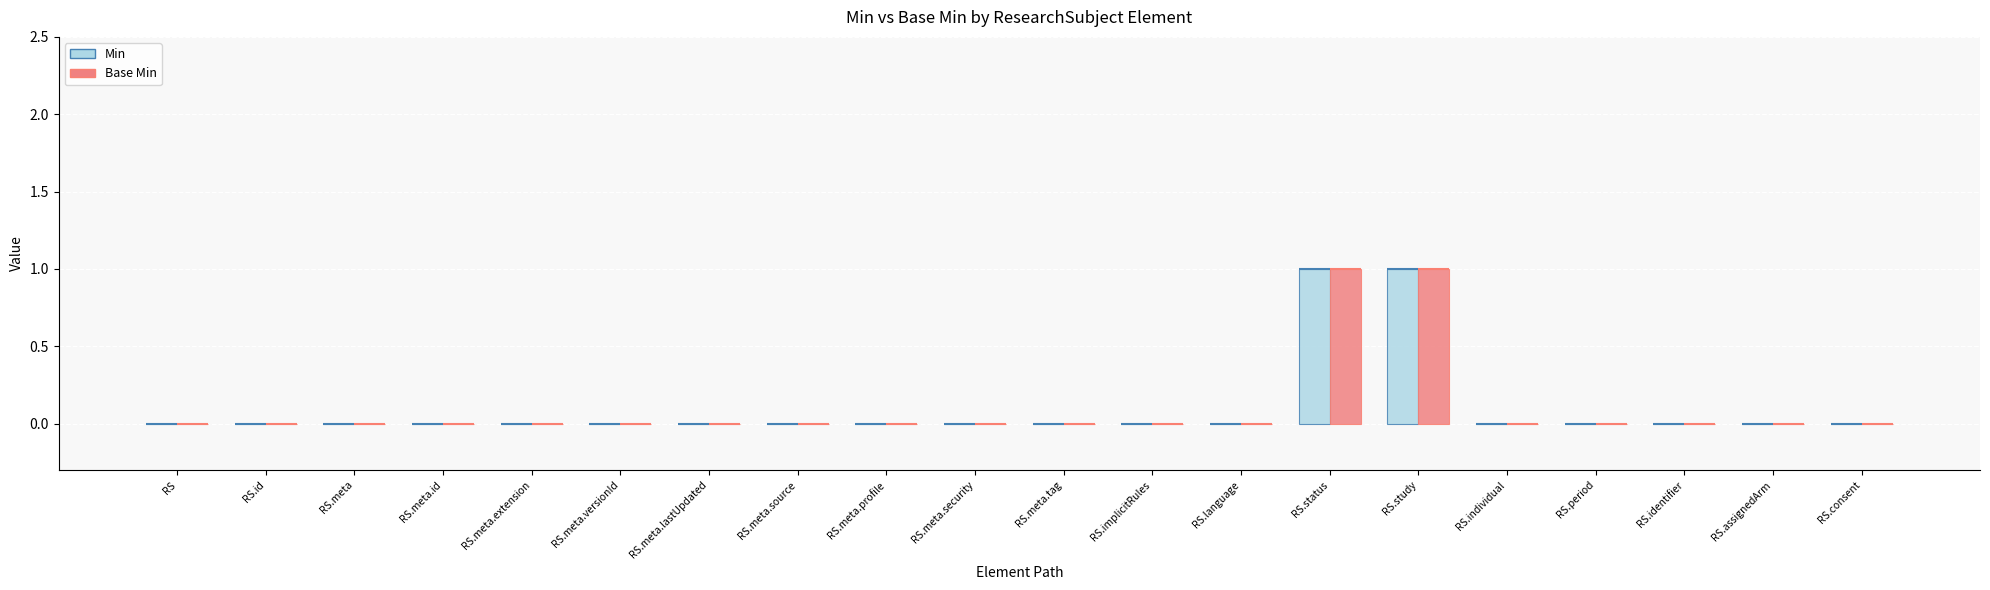

What is the maximum value shown in the chart?

1